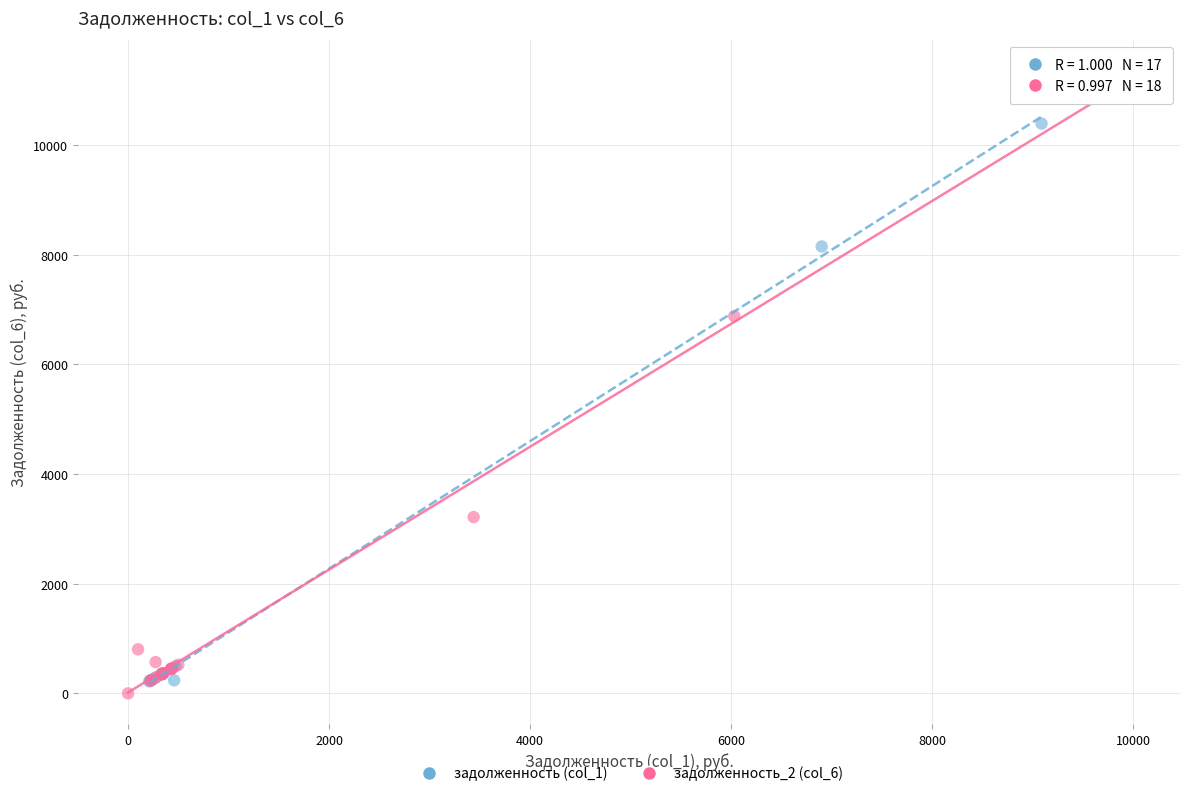

Which series has the widest spread of Y values?

задолженность_2 (col_6)